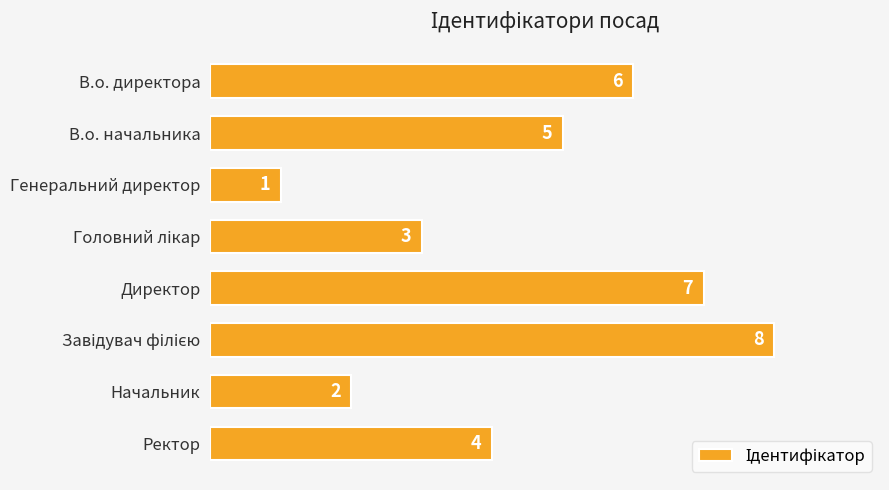

How many series are shown in this chart?

1